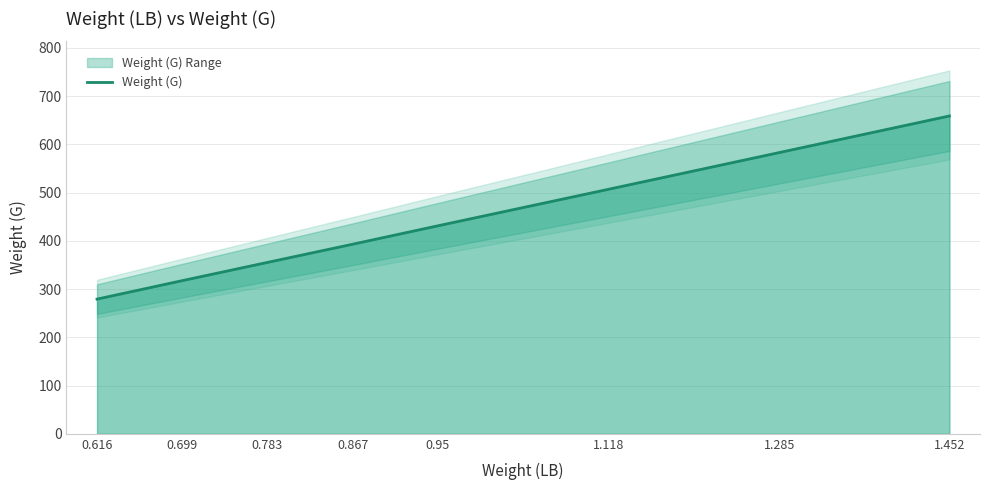

List the labels in order of value, largest first.

1.452, 1.285, 1.118, 0.95, 0.867, 0.783, 0.699, 0.616